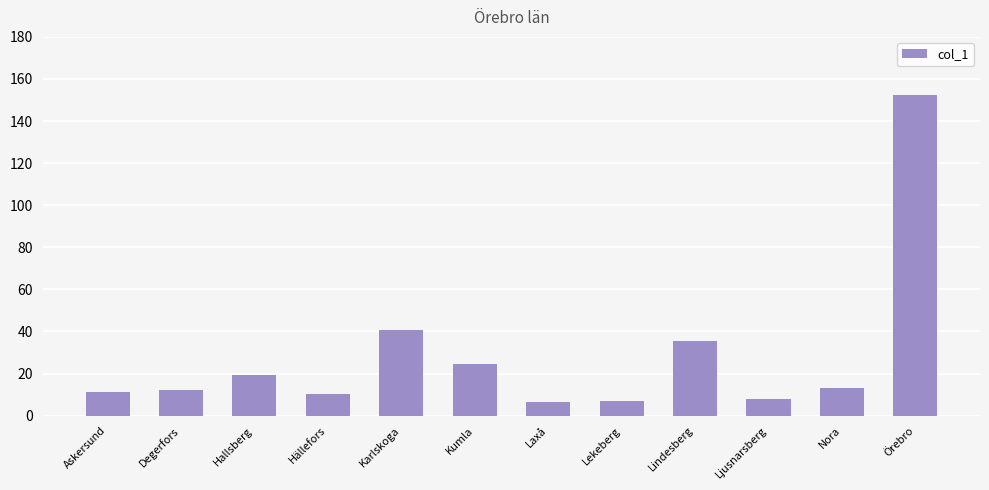

What is the ratio of the value at Laxå to the value at Ljusnarsberg?

0.9